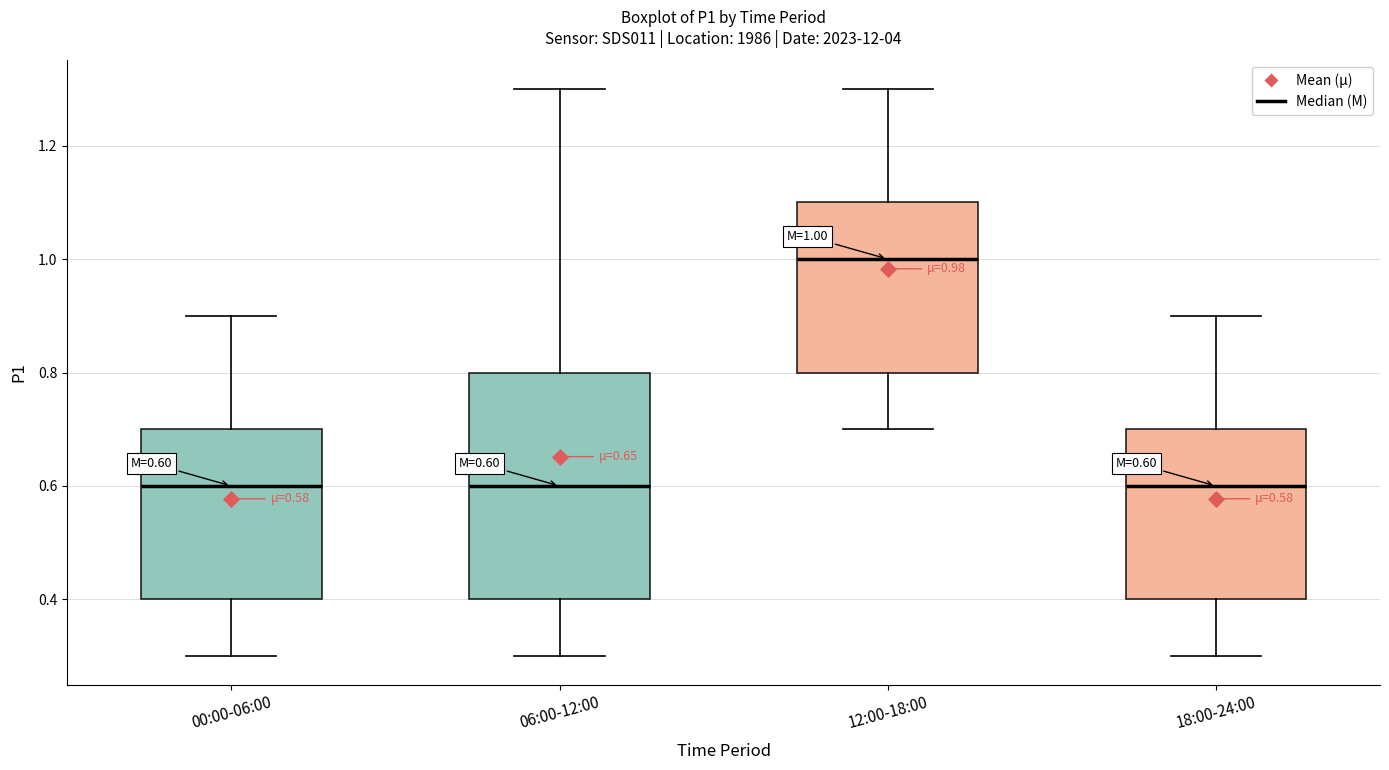

Which box is the tallest, from its lower edge to its upper edge?

06:00-12:00